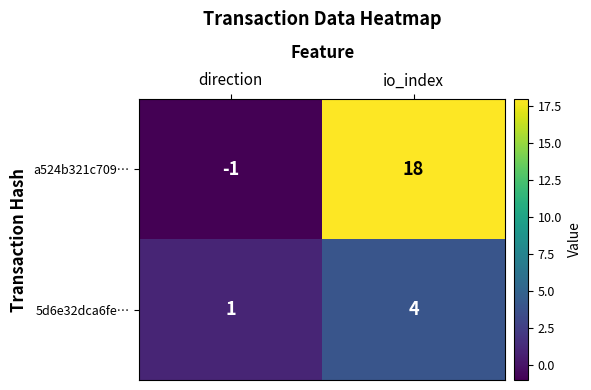

Reading right to left, transcribe all the data shown in this chart.

a524b321c709…: 18	-1
5d6e32dca6fe…: 4	1